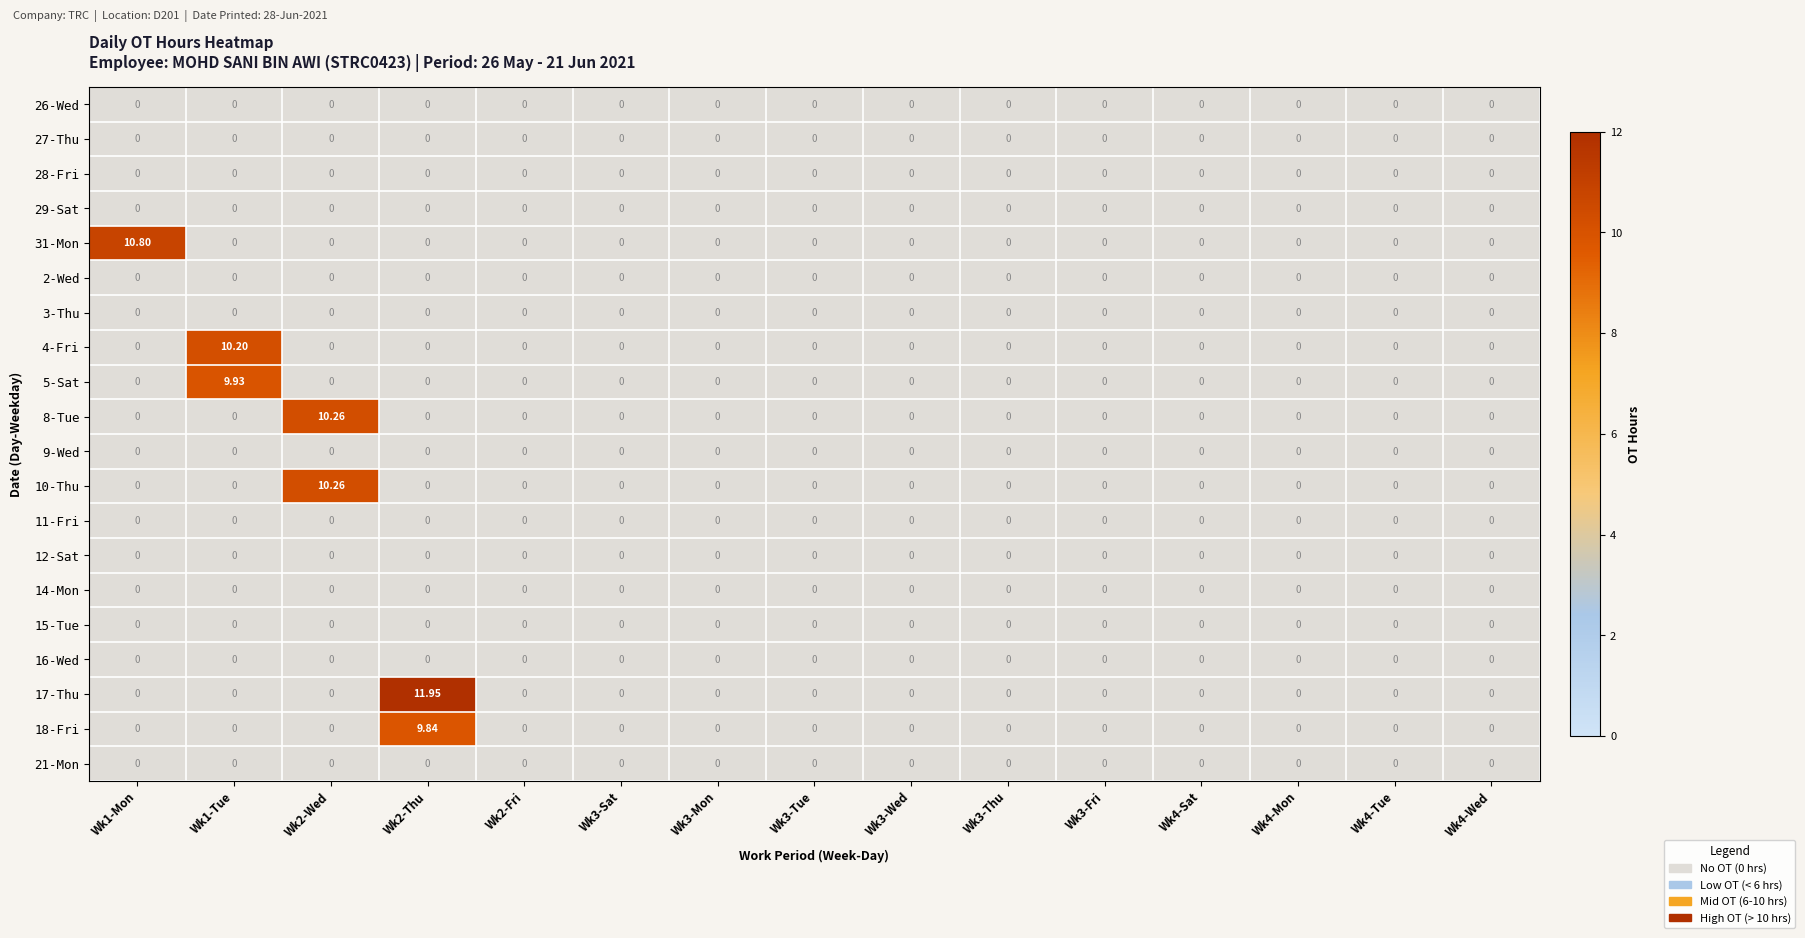

Which series has the widest spread of values?

17-Thu